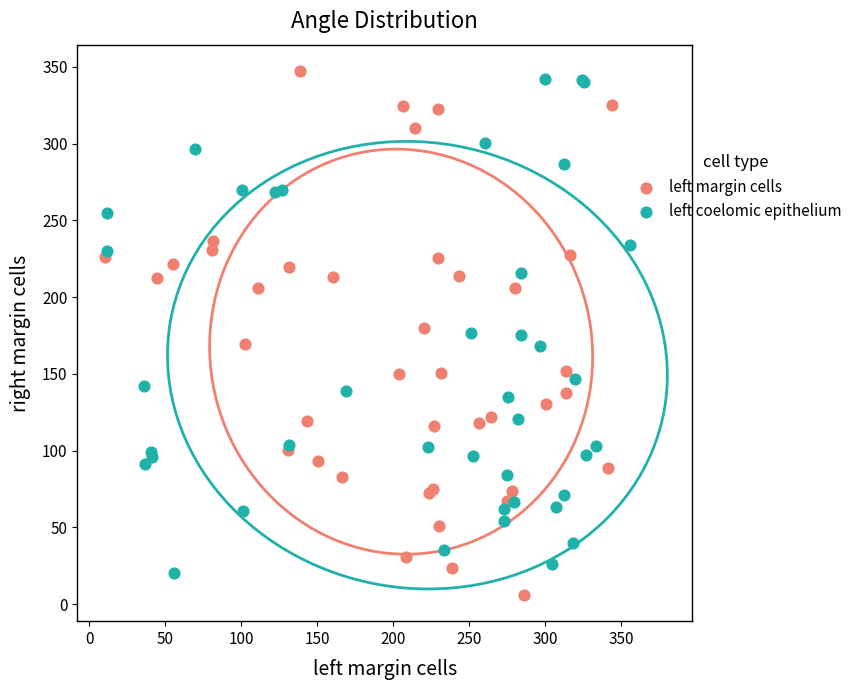

Which series reaches the maximum Y coordinate?

left margin cells